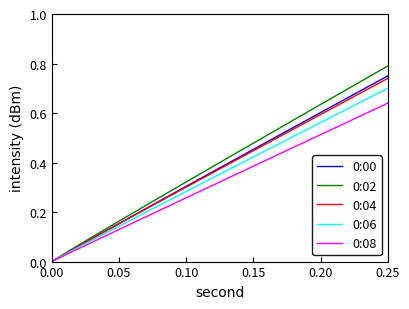

Which series has the widest spread of values?

0:02